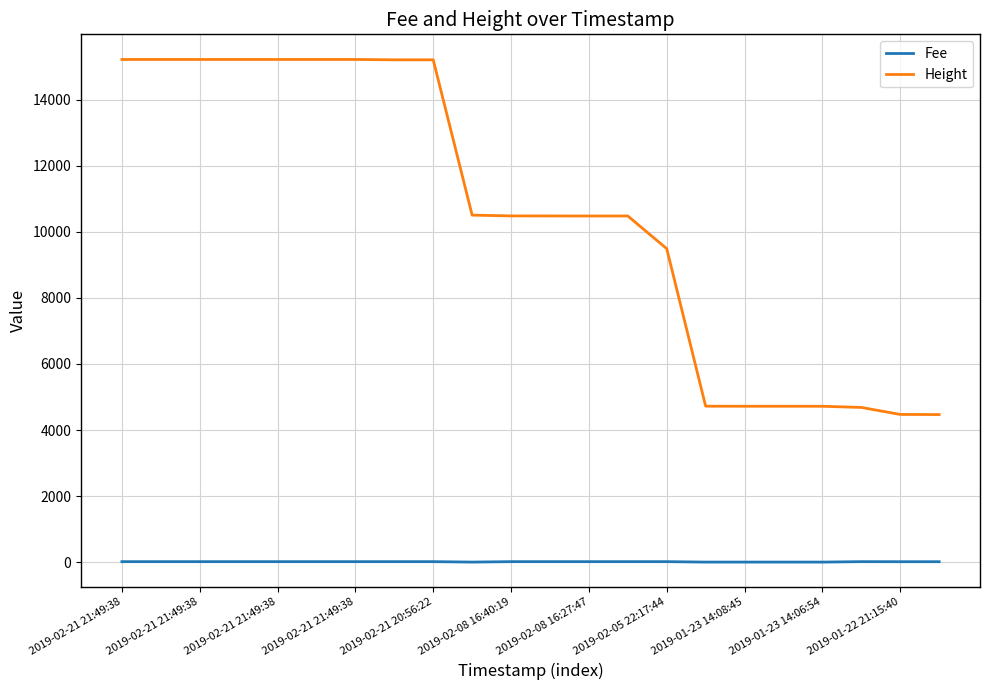

Which series has the largest range (max minus min)?

Height